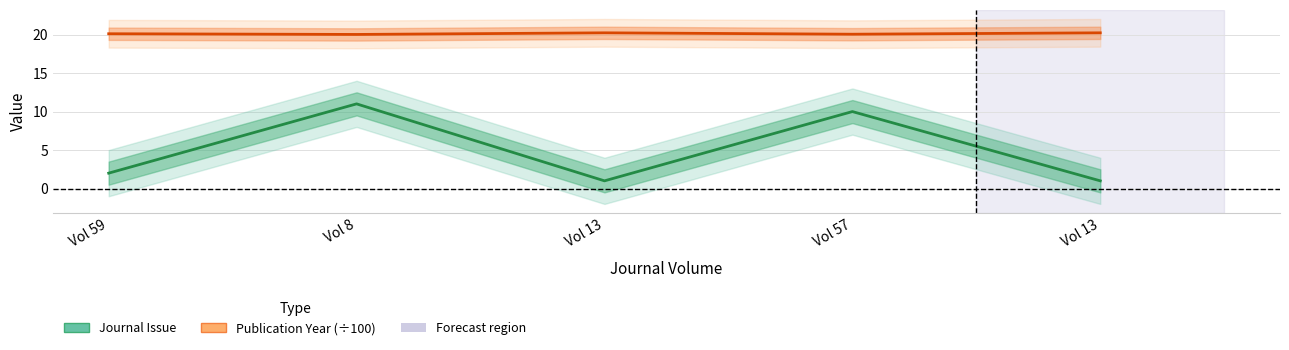

What is the value of the Publication Year (÷100) point at the 5th from the left?

20.2